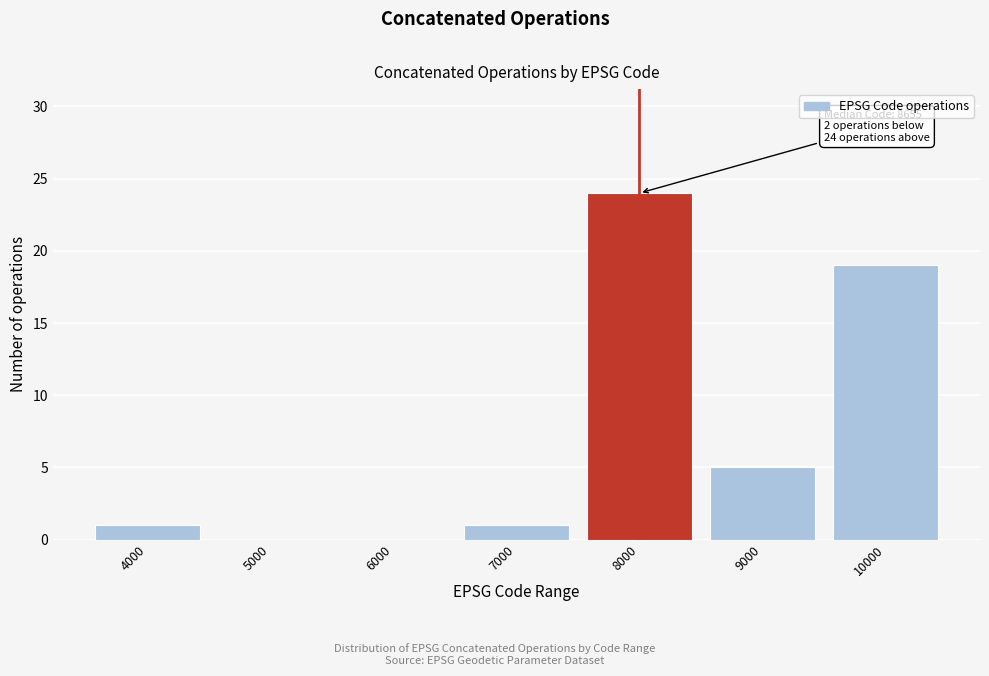

Reading left to right, extract all data points from this chart.

4000=1	5000=0	6000=0	7000=1	8000=24	9000=5	10000=19